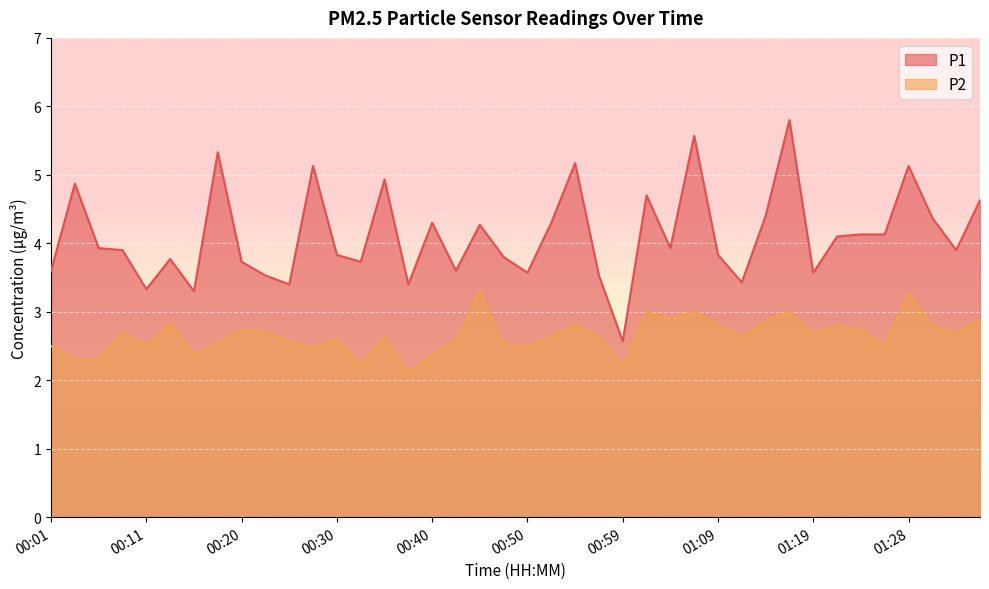

What is the total value across all series at 01:16?

8.8